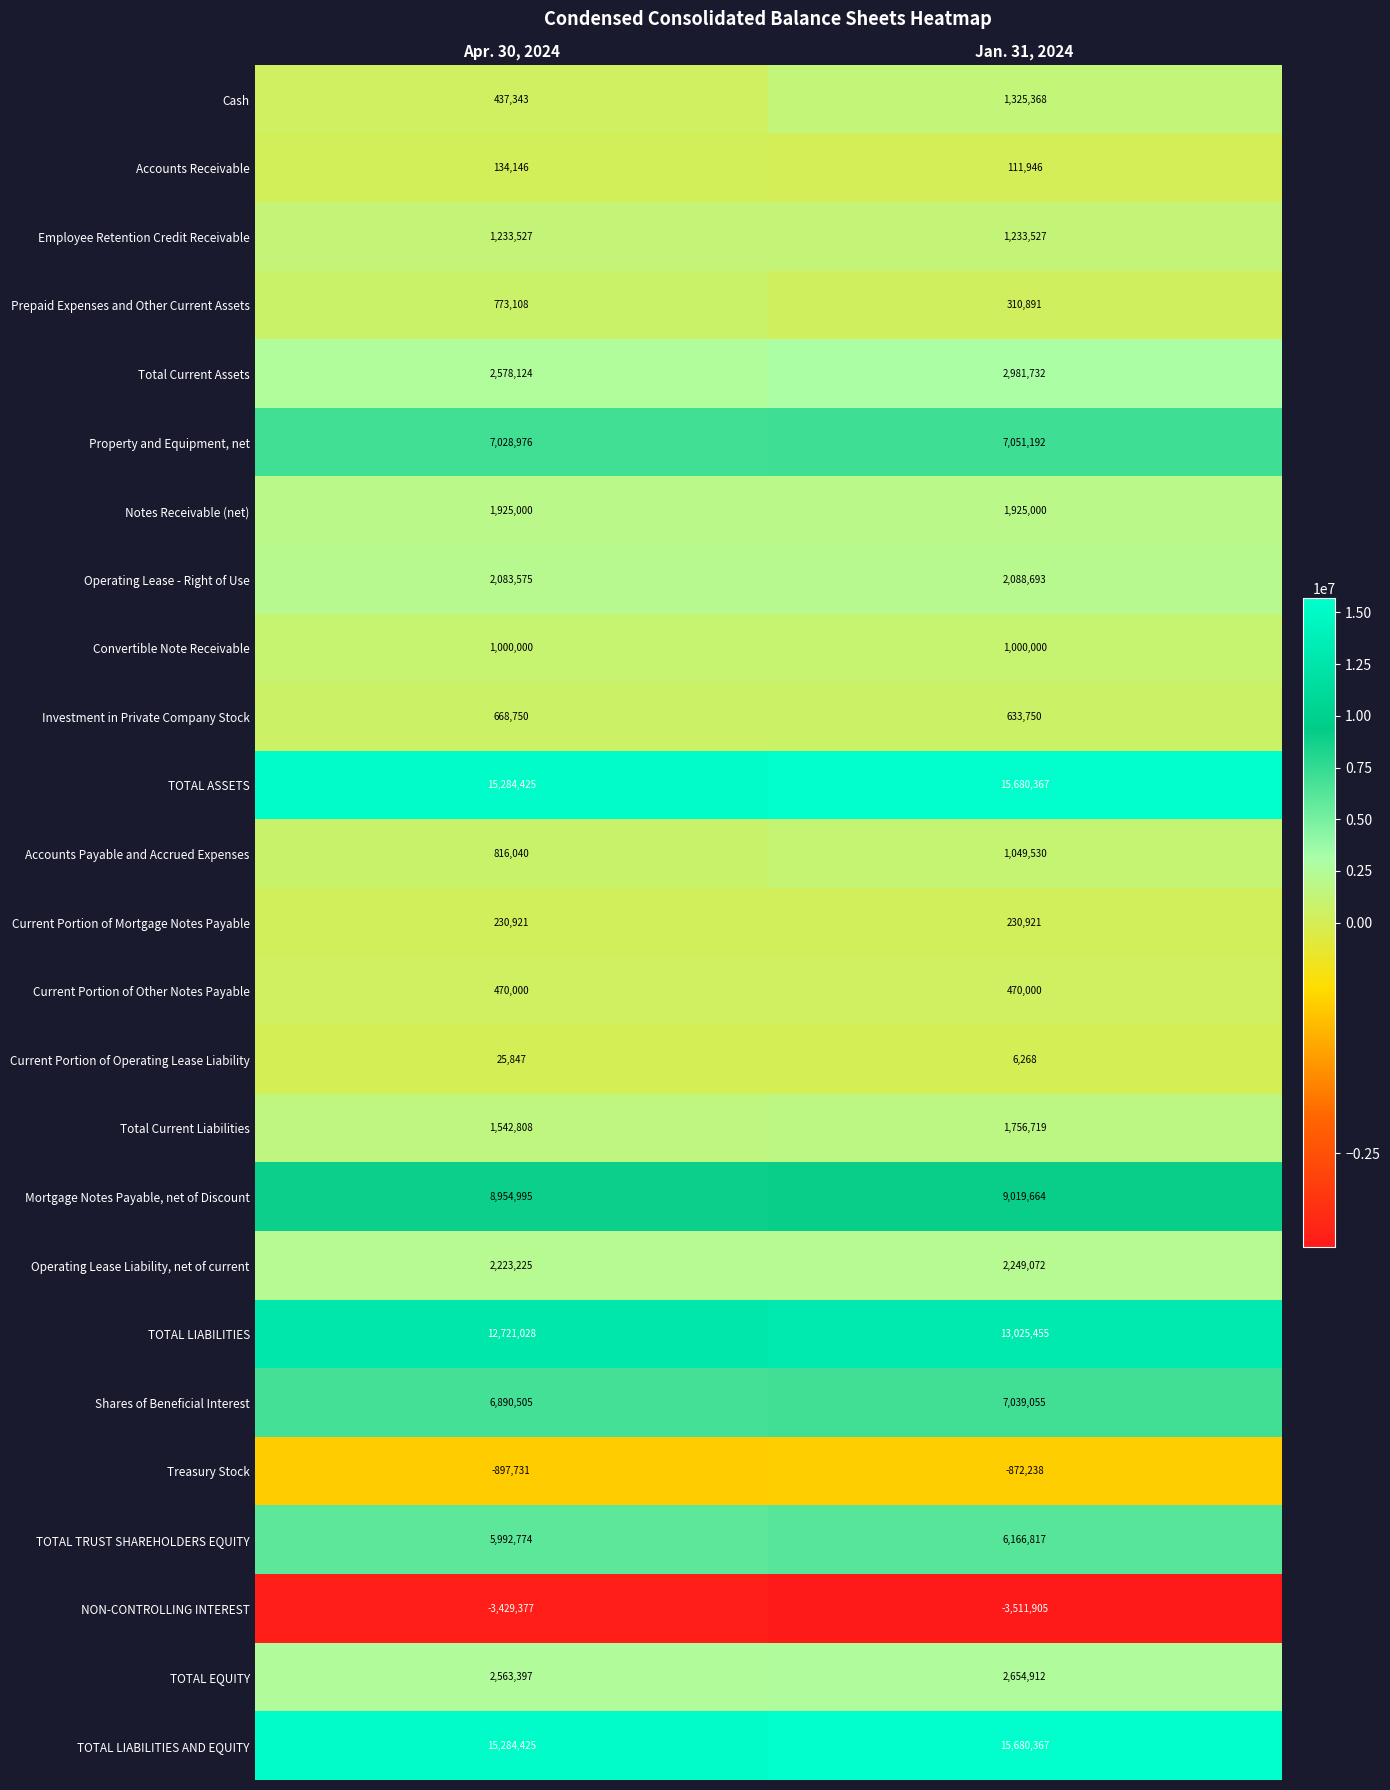

List the labels in order of Prepaid Expenses and Other Current Assets value, smallest first.

Jan. 31, 2024, Apr. 30, 2024